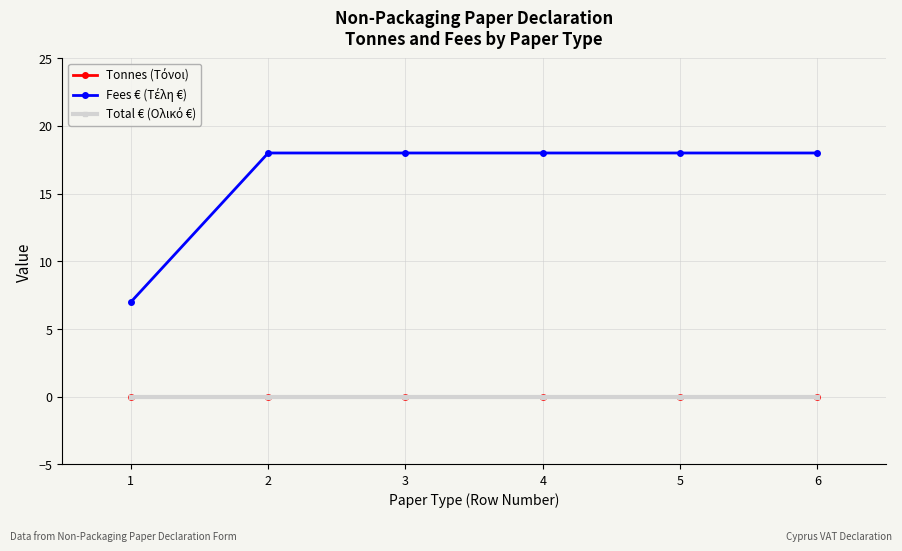

Which series has the widest spread of values?

Fees € (Τέλη €)